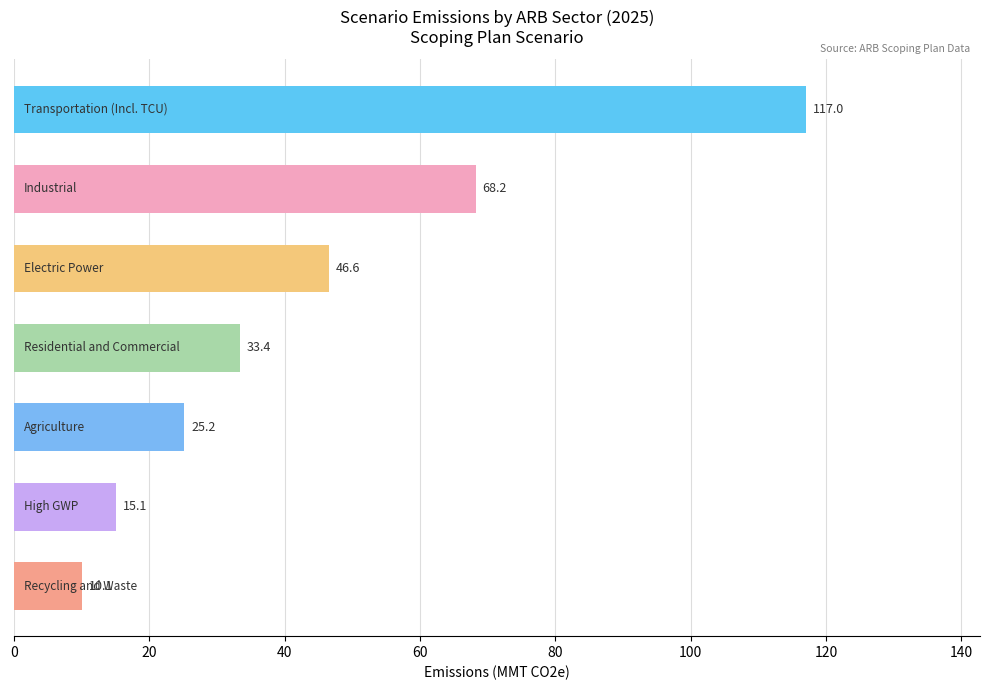

What is the value of the 3rd bar from the top?

46.6